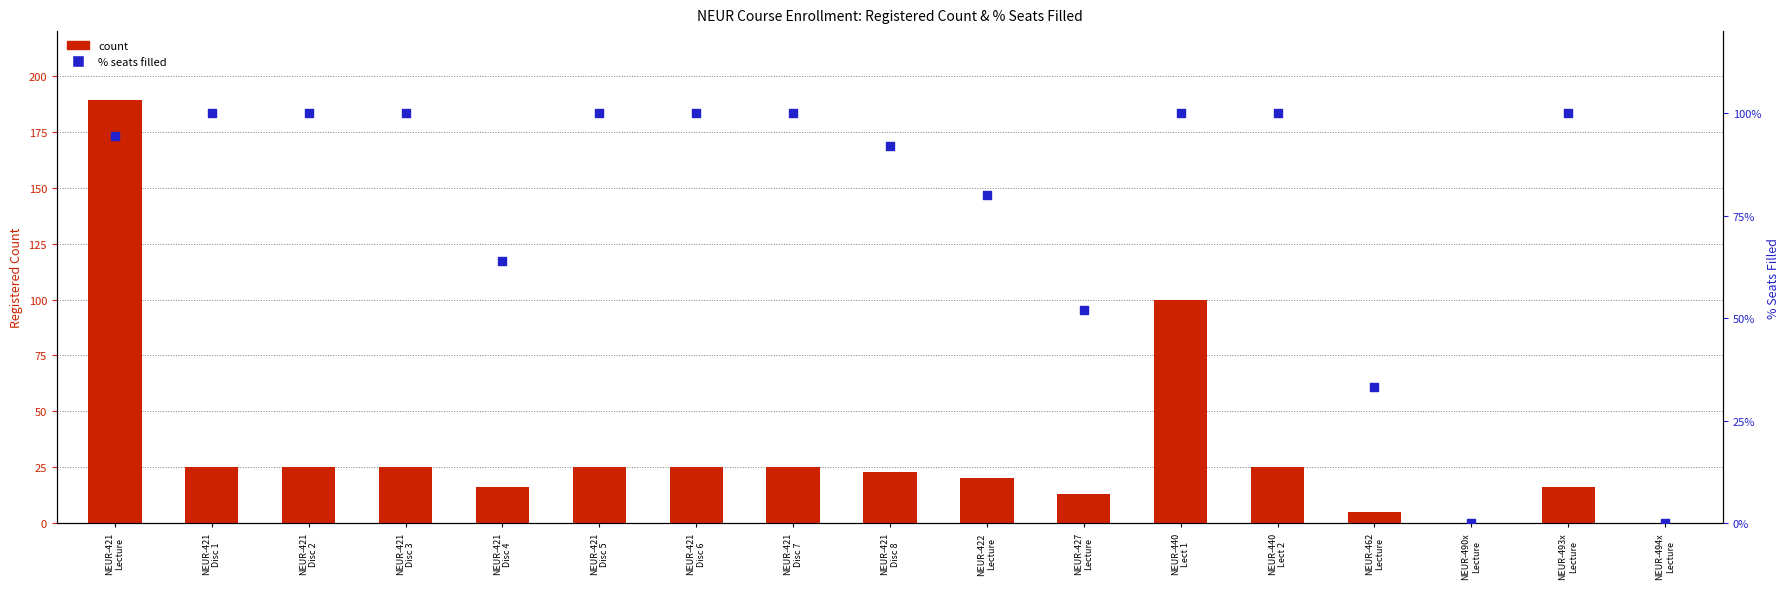

What is the total value across all series at NEUR-421
Disc 2?

125.0